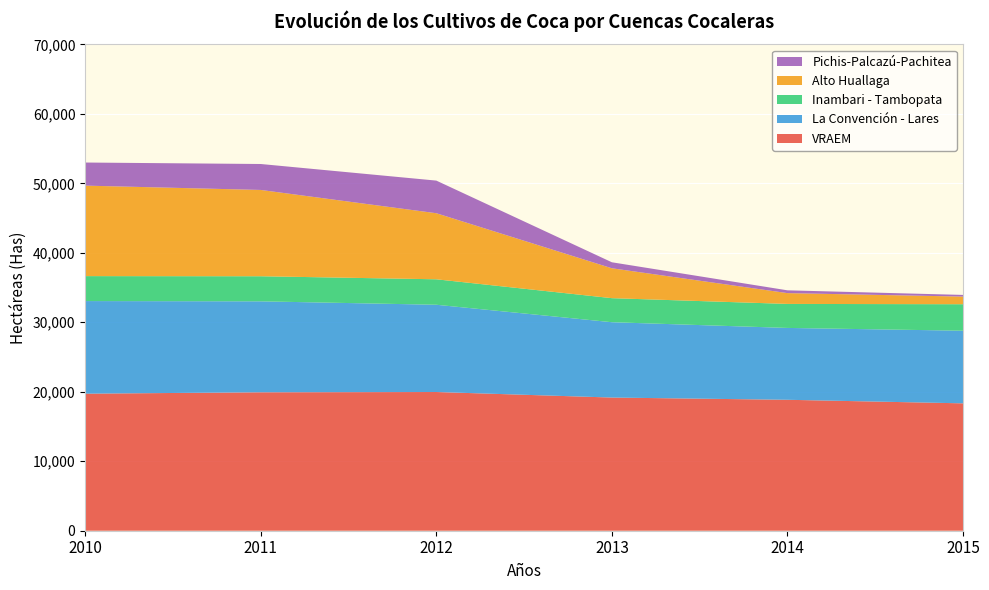

Reading right to left, transcribe all the data shown in this chart.

VRAEM: 18333	18845	19167	19965	19925	19723
La Convención - Lares: 10454	10342	10843	12558	13090	13330
Inambari - Tambopata: 3811	3455	3460	3664	3610	3591
Alto Huallaga: 1099	1555	4302	9509	12421	13025
Pichis-Palcazú-Pachitea: 240	402	863	4695	3734	3323